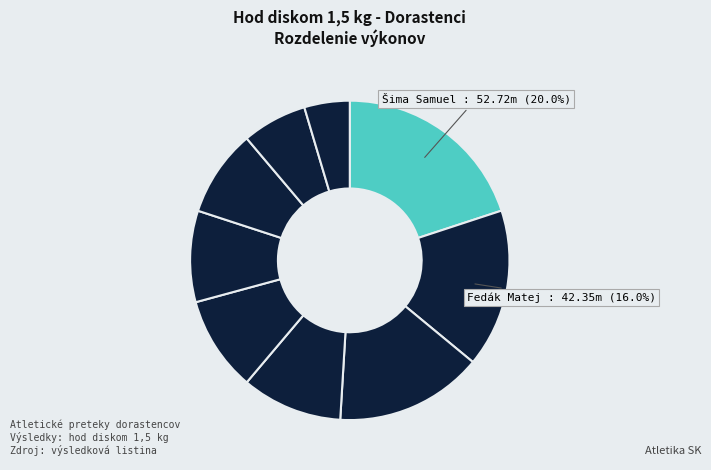

Count the number of slices in the pie.

9